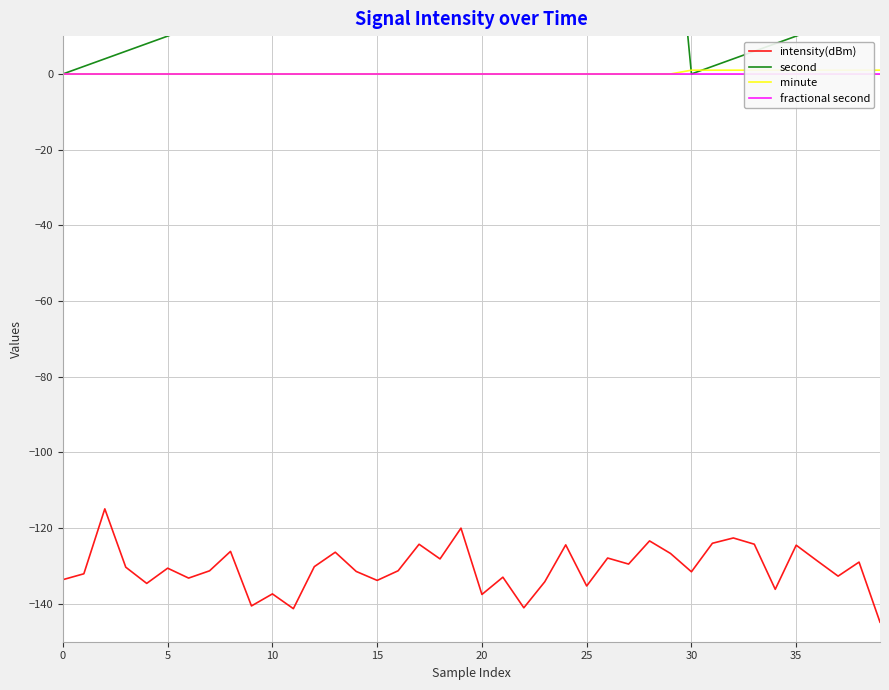

How many lines are shown in the chart?

4